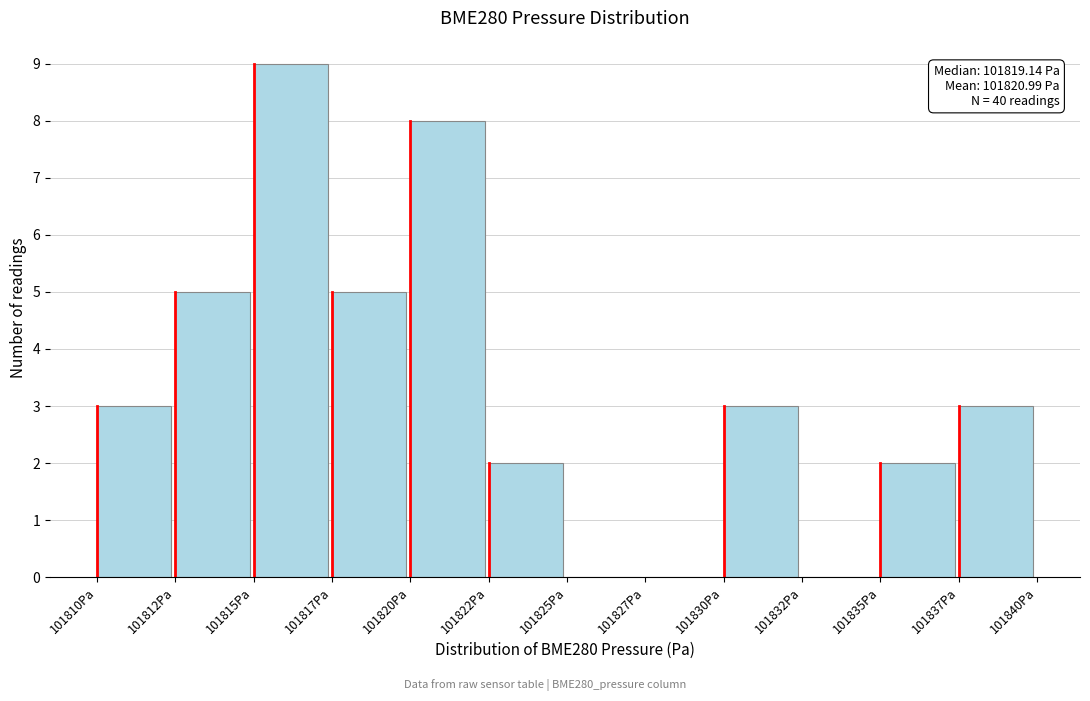

Reading right to left, what are all the values shown in this chart?

101837Pa=3	101835Pa=2	101832Pa=0	101830Pa=3	101827Pa=0	101825Pa=0	101822Pa=2	101820Pa=8	101817Pa=5	101815Pa=9	101812Pa=5	101810Pa=3